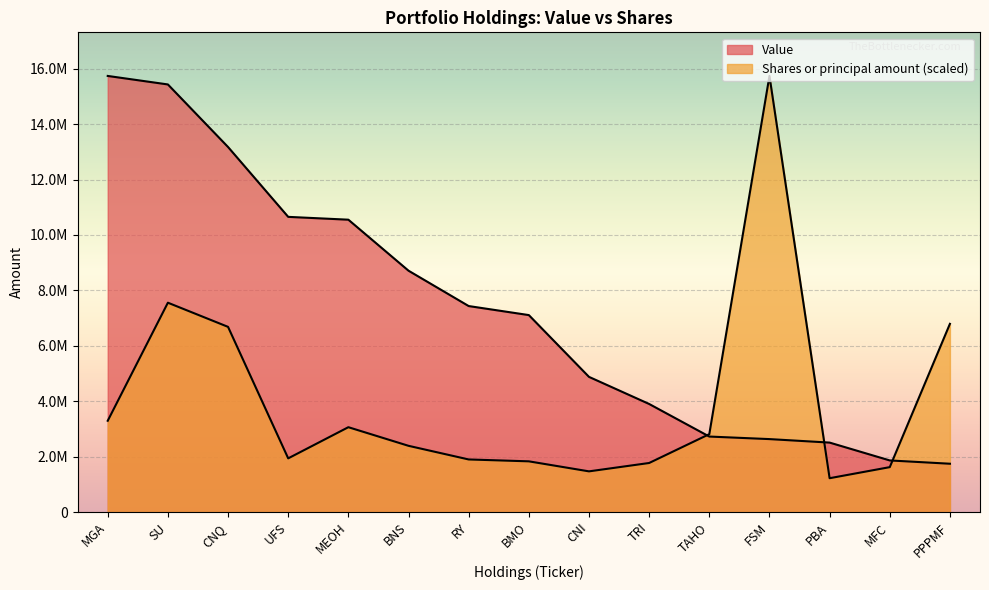

How many times do Shares or principal amount and Value cross each other?

3